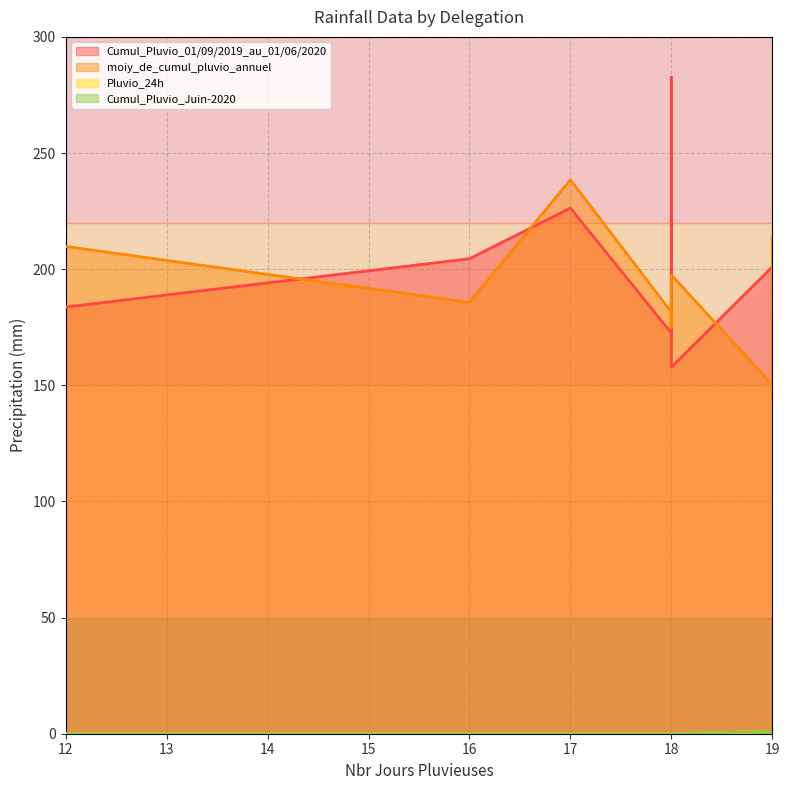

At which label does Cumul_Pluvio_01/09/2019_au_01/06/2020 reach its peak?

18